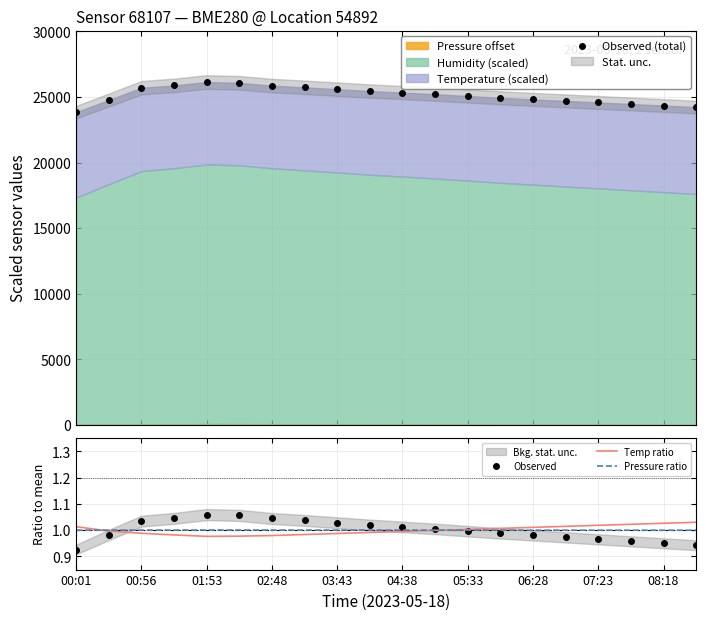

True or false: Observed has a value of 0.3 at 07:23.

False